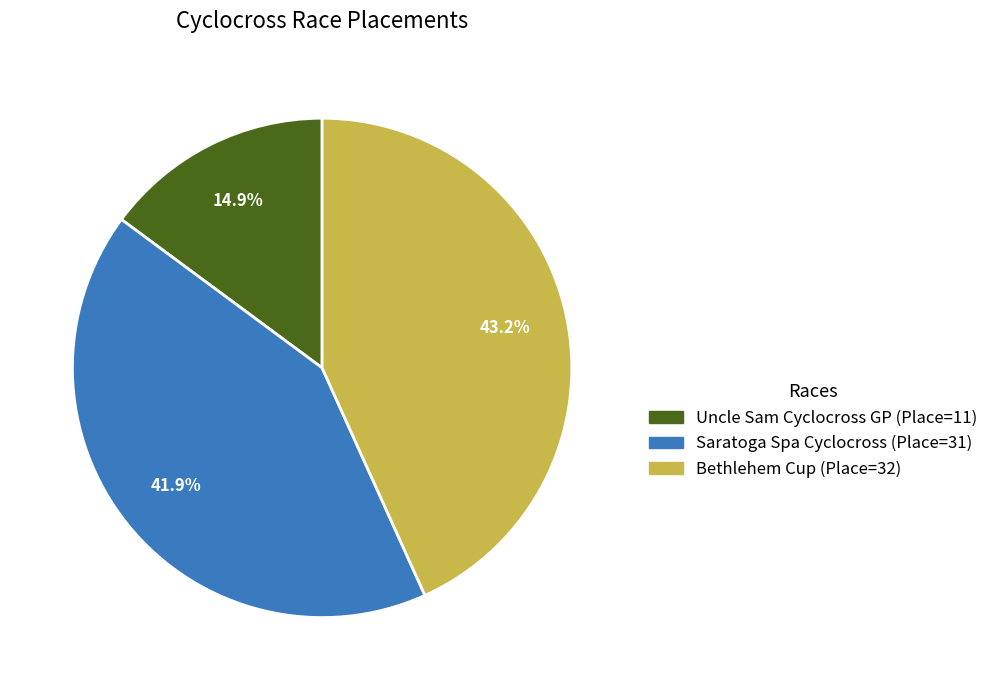

How many segments does this pie chart have?

3